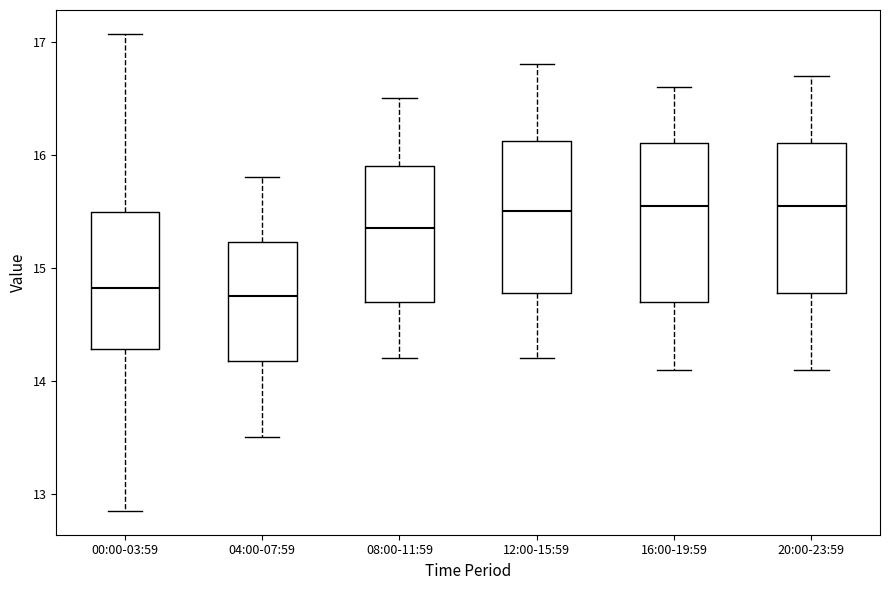

Reading left to right, read every box against the y-axis: the position of its median line, the range the box covers, and the ends of its whiskers. The values are not printed on the chart, so give them approximately, as read against the axis.

00:00-03:59: median 14.8, box 14.3 to 15.5, whiskers 12.9 to 17.1
04:00-07:59: median 14.8, box 14.2 to 15.2, whiskers 13.5 to 15.8
08:00-11:59: median 15.4, box 14.7 to 15.9, whiskers 14.2 to 16.5
12:00-15:59: median 15.5, box 14.8 to 16.1, whiskers 14.2 to 16.8
16:00-19:59: median 15.6, box 14.7 to 16.1, whiskers 14.1 to 16.6
20:00-23:59: median 15.6, box 14.8 to 16.1, whiskers 14.1 to 16.7